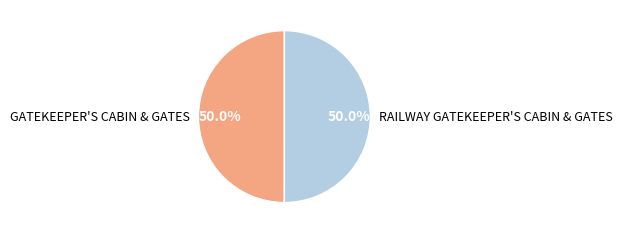

Combined, what portion of the pie is RAILWAY GATEKEEPER'S CABIN & GATES and GATEKEEPER'S CABIN & GATES?

100.0%